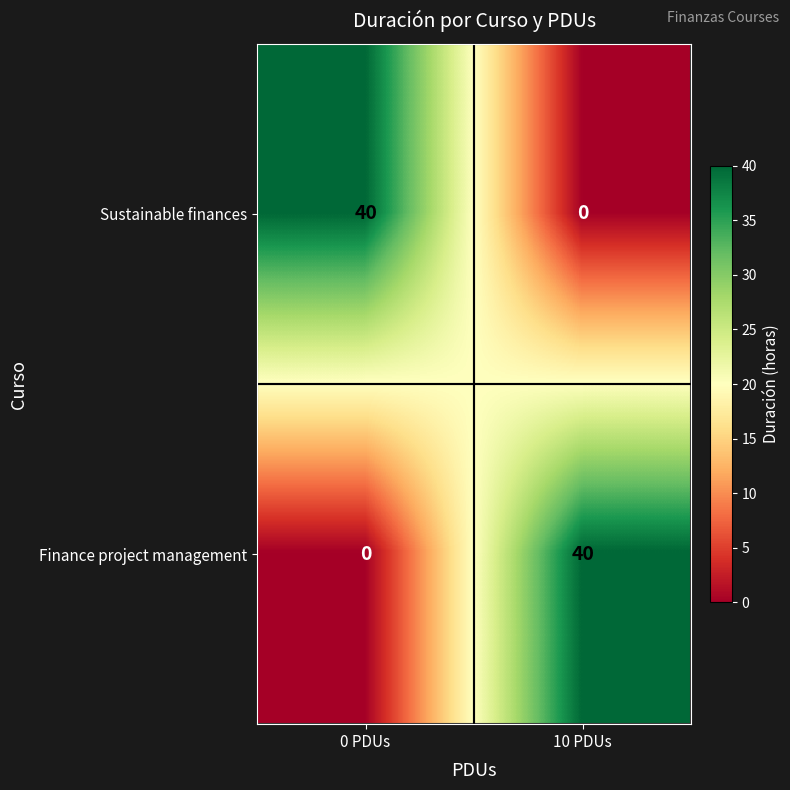

Reading left to right, transcribe all the data shown in this chart.

Sustainable finances: 40	0
Finance project management: 0	40